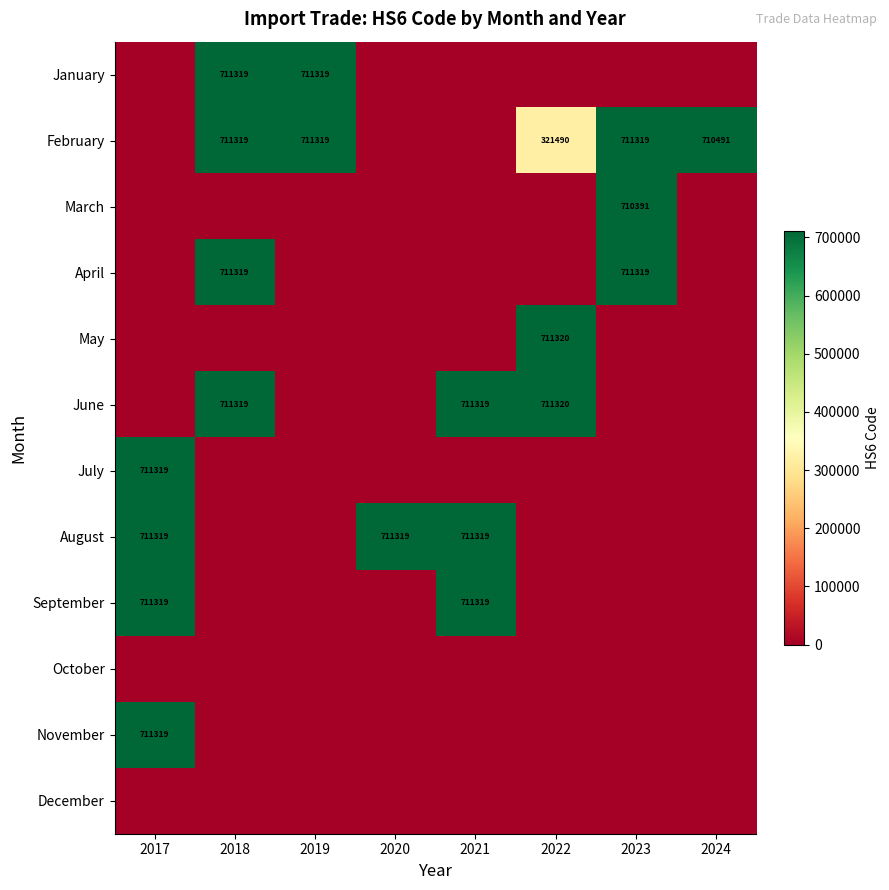

What is the difference between the highest and lowest values at 2017?

711319